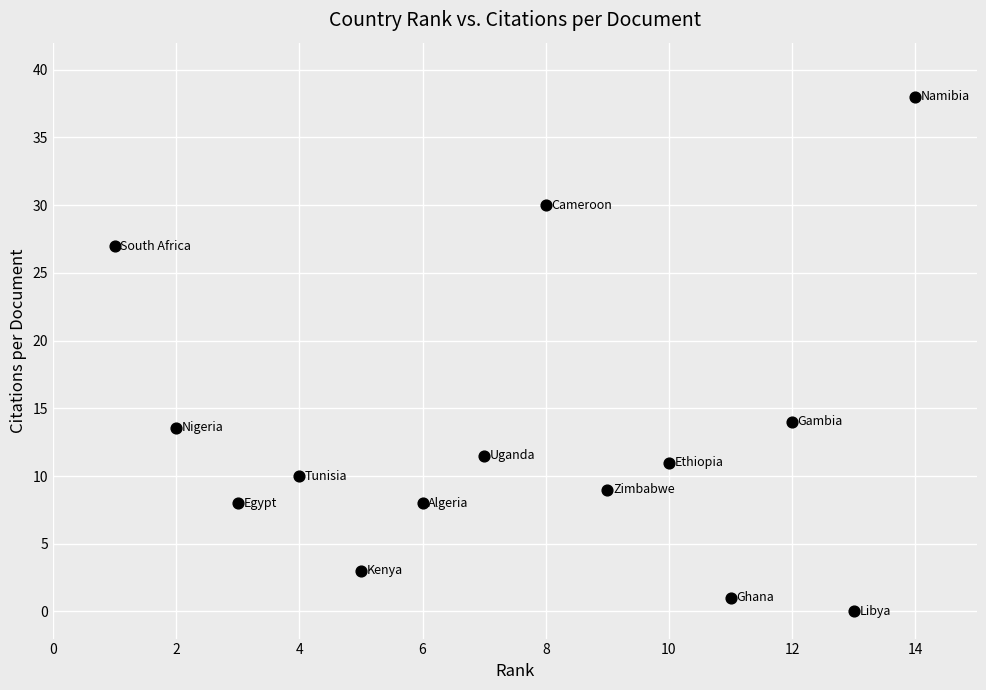

What is the range of X values (max minus min)?

13.0